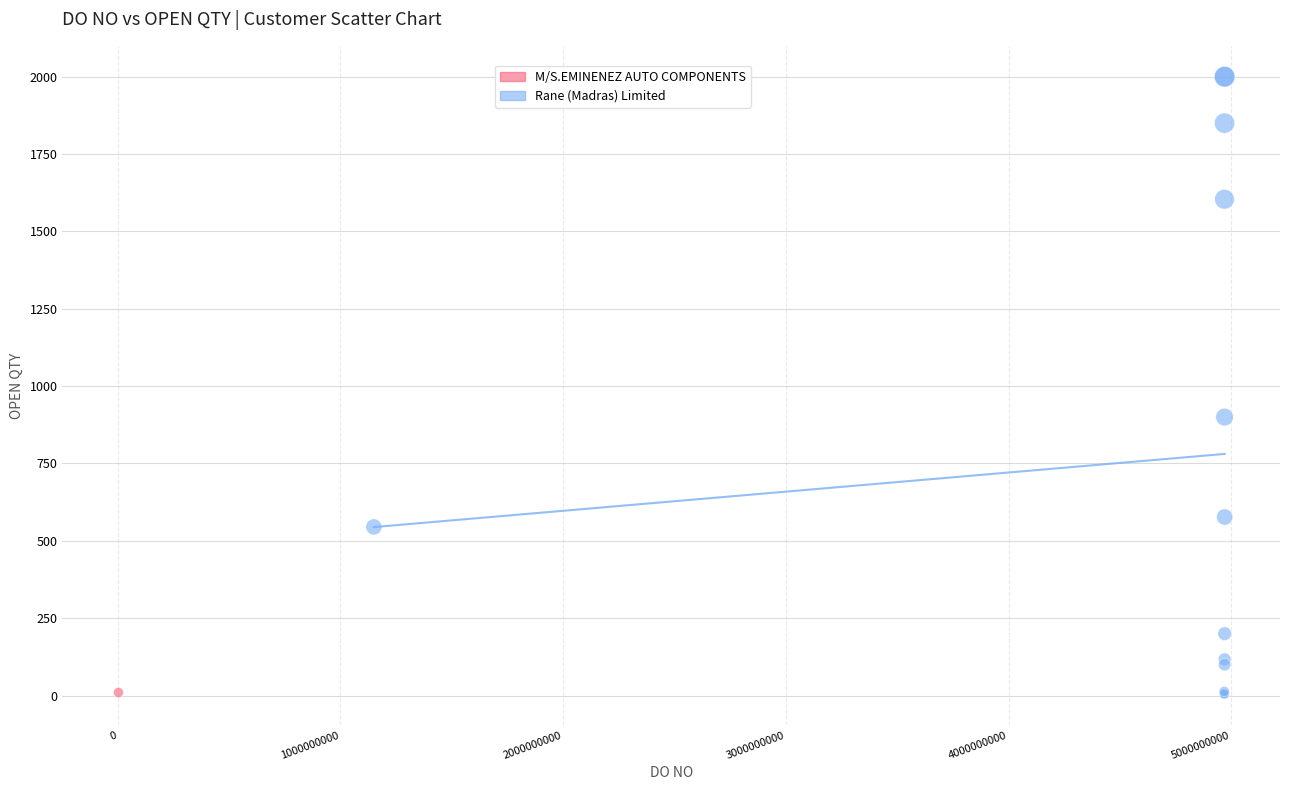

What are all the series names shown in the legend?

M/S.EMINENEZ AUTO COMPONENTS, Rane (Madras) Limited